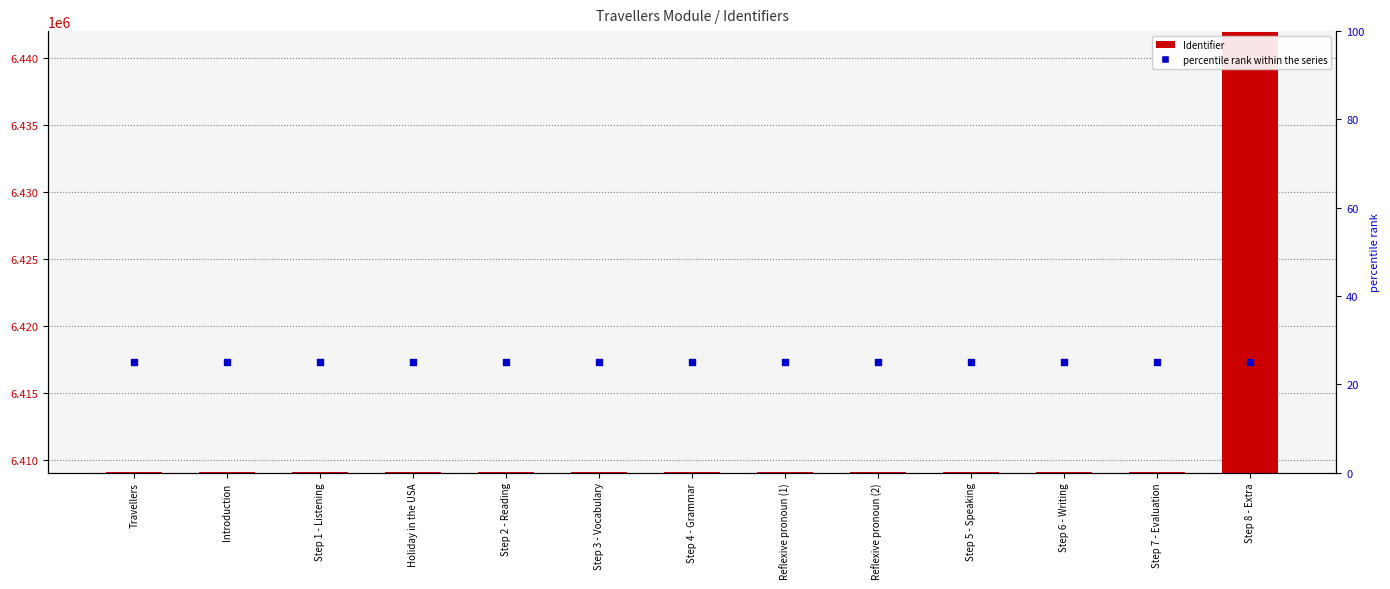

What is the total value across all series at Reflexive pronoun (2)?

12826374